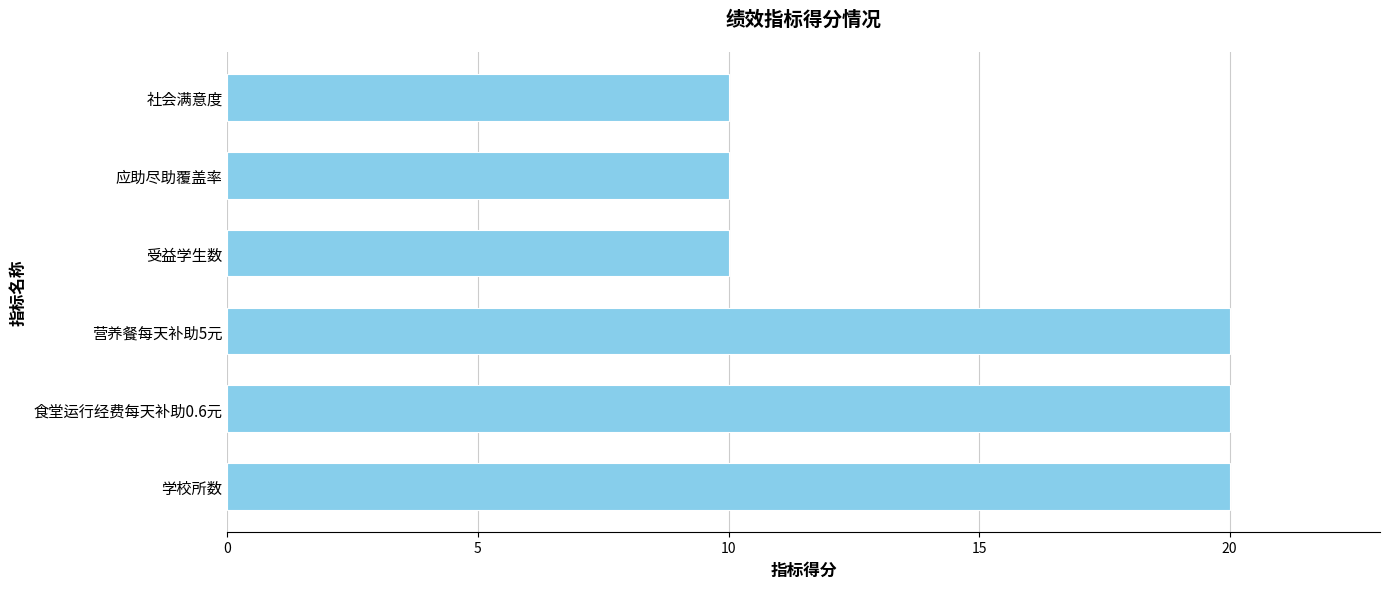

What is the difference between the second highest and second lowest values?

10